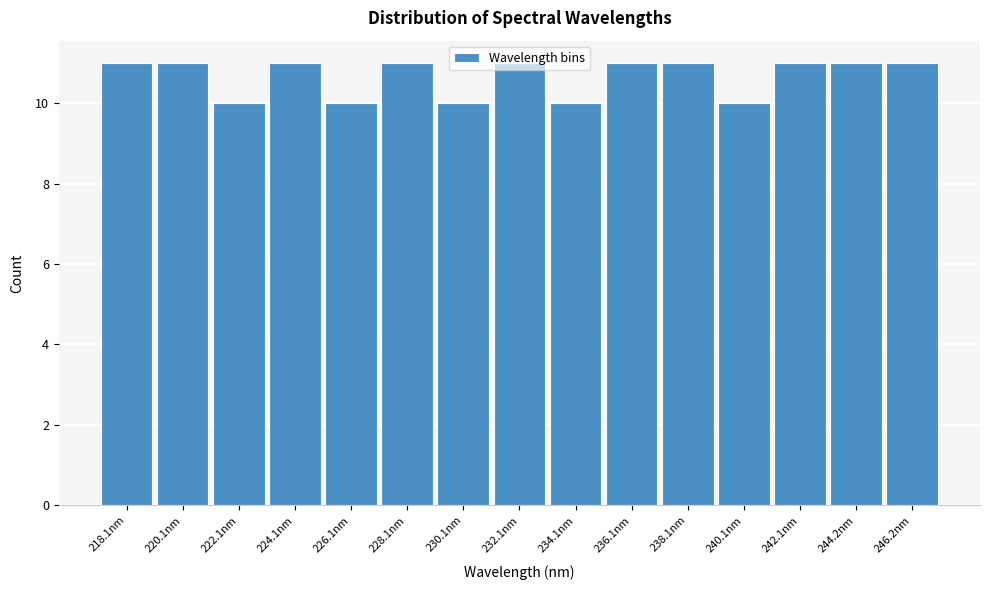

What is the change in value from 230.1nm to 242.1nm?

+1